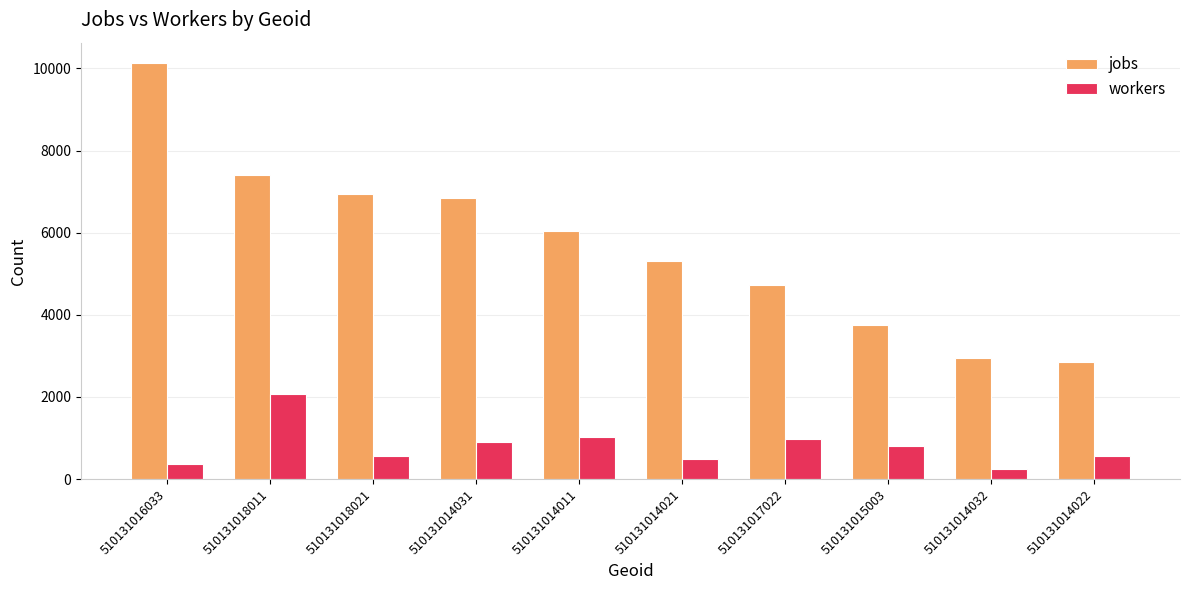

Where is jobs nearest to the value 6484?

510131014031